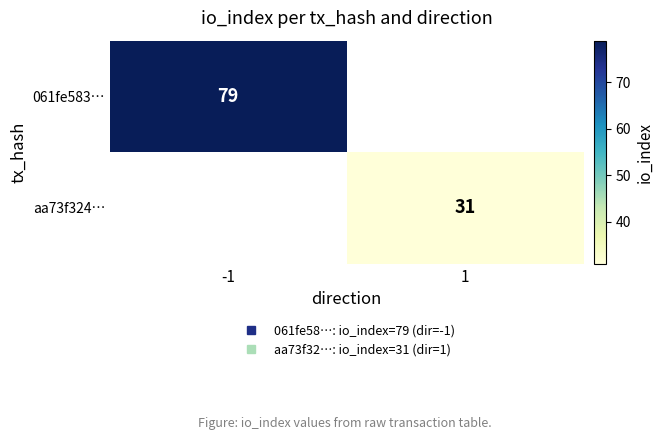

How many positive values does the 061fe583… series have?

1